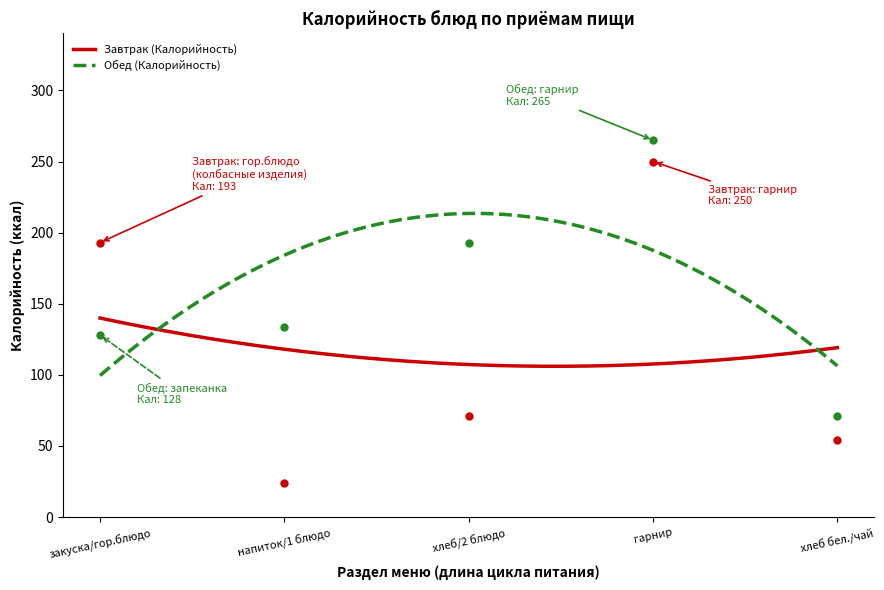

The Обед (Калорийность) series shows 193 at хлеб/2 блюдо. True or false?

True